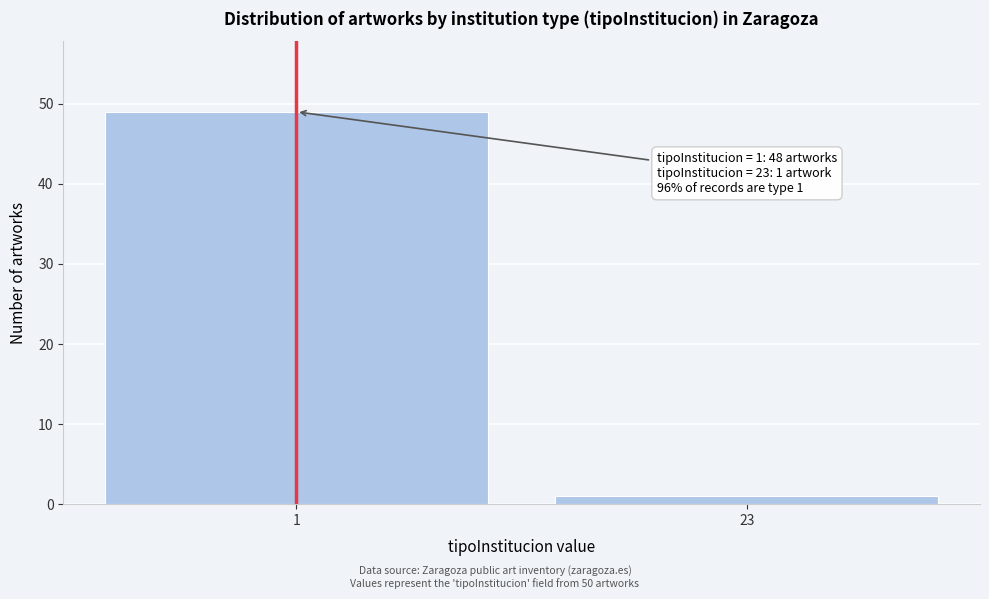

Reading left to right, extract all data points from this chart.

49	1